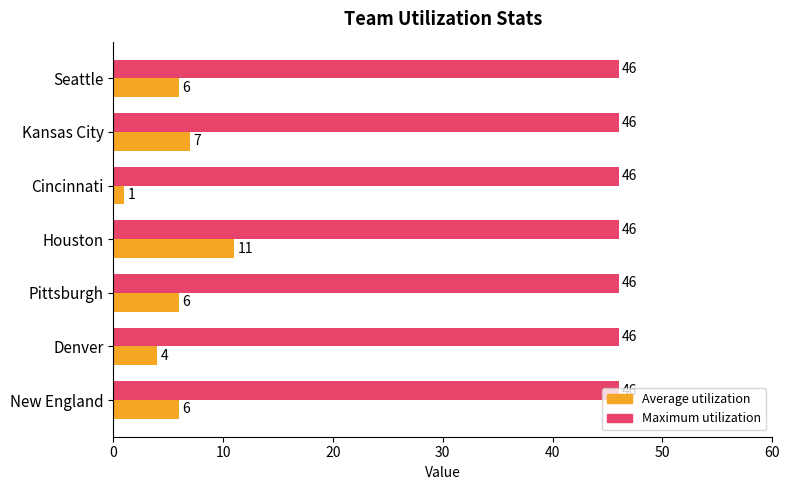

What is the lowest value of the Average utilization series?

1